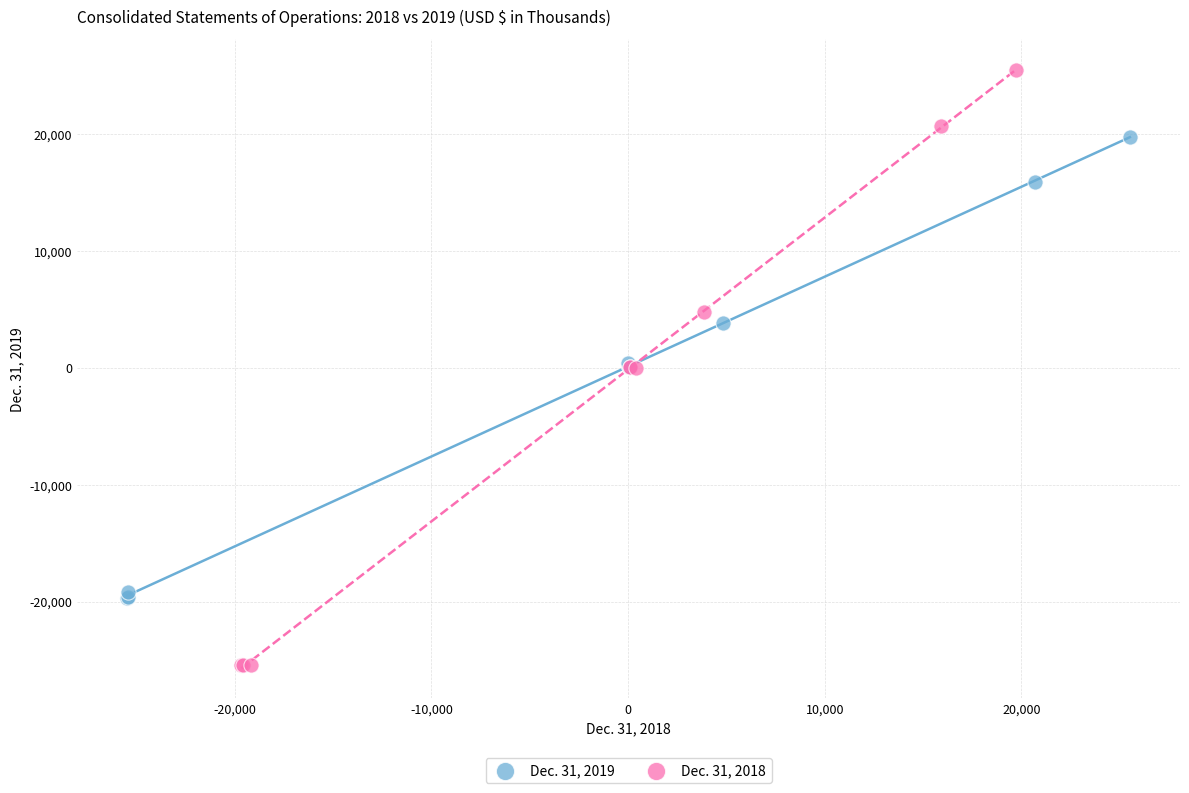

Which series has the largest Y range (max minus min)?

Dec. 31, 2018